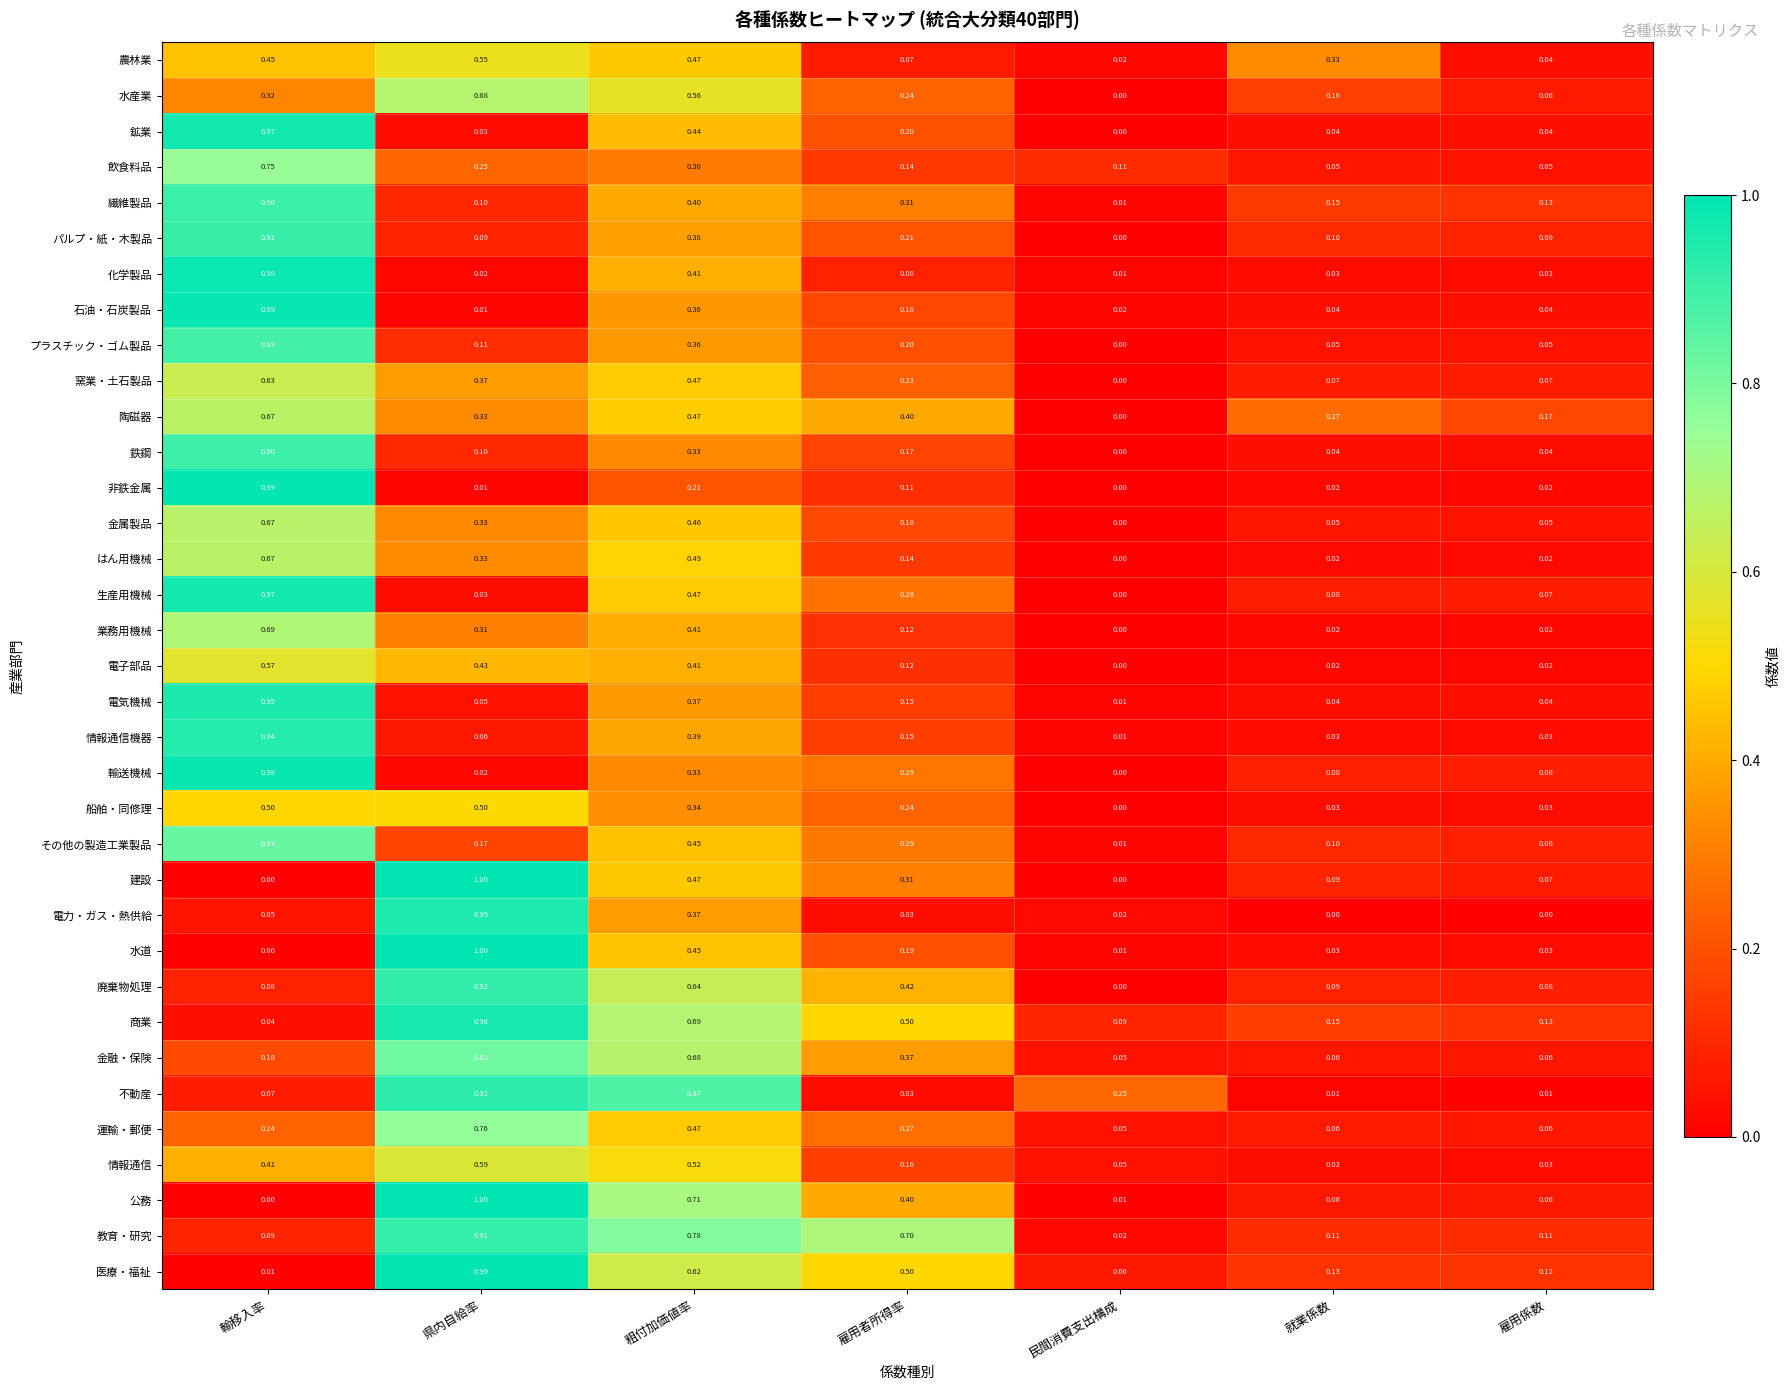

At which label does 建設 reach its peak?

県内自給率